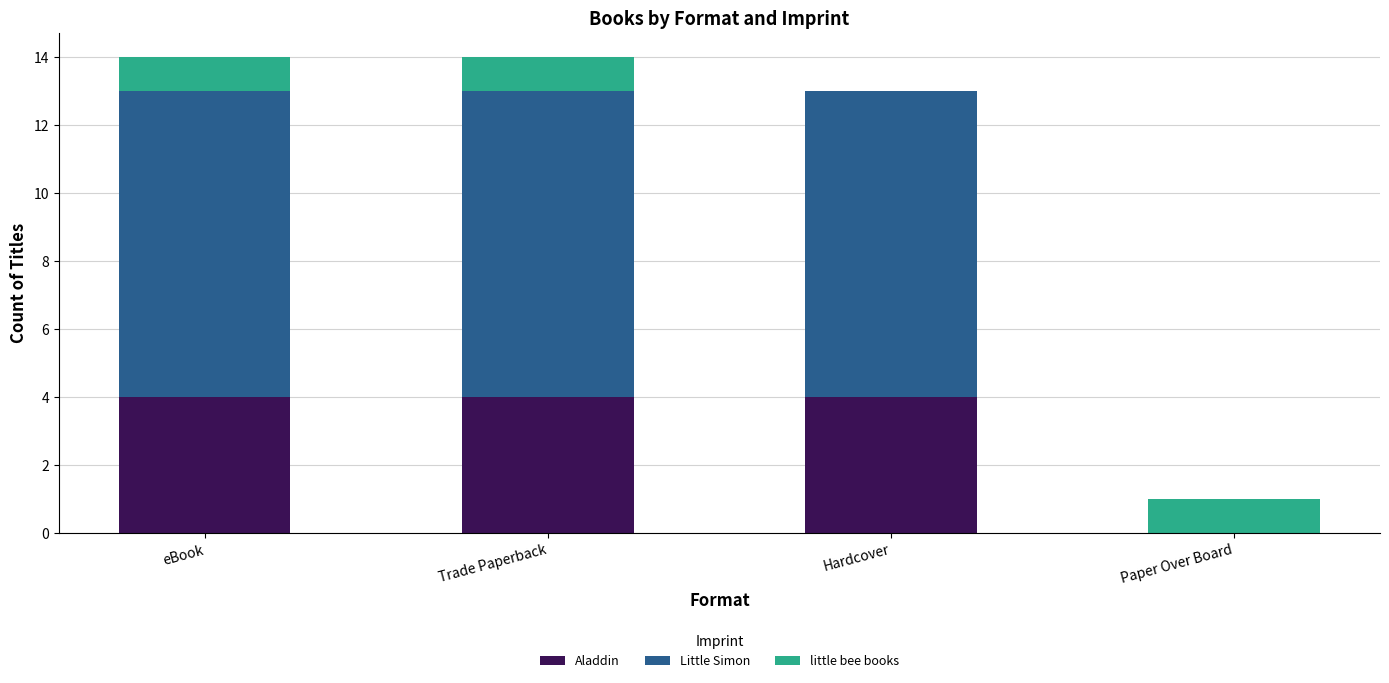

What are all the series names shown in the legend?

Aladdin, Little Simon, little bee books